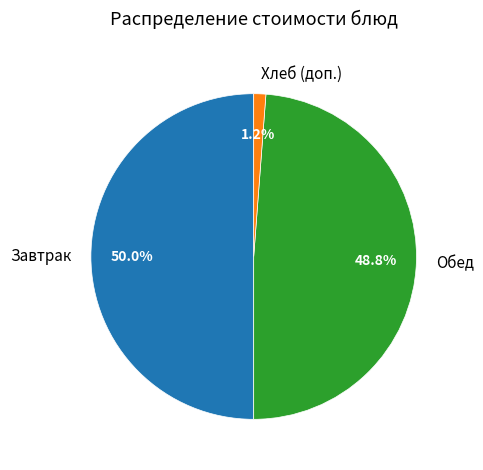

Count the number of slices in the pie.

3